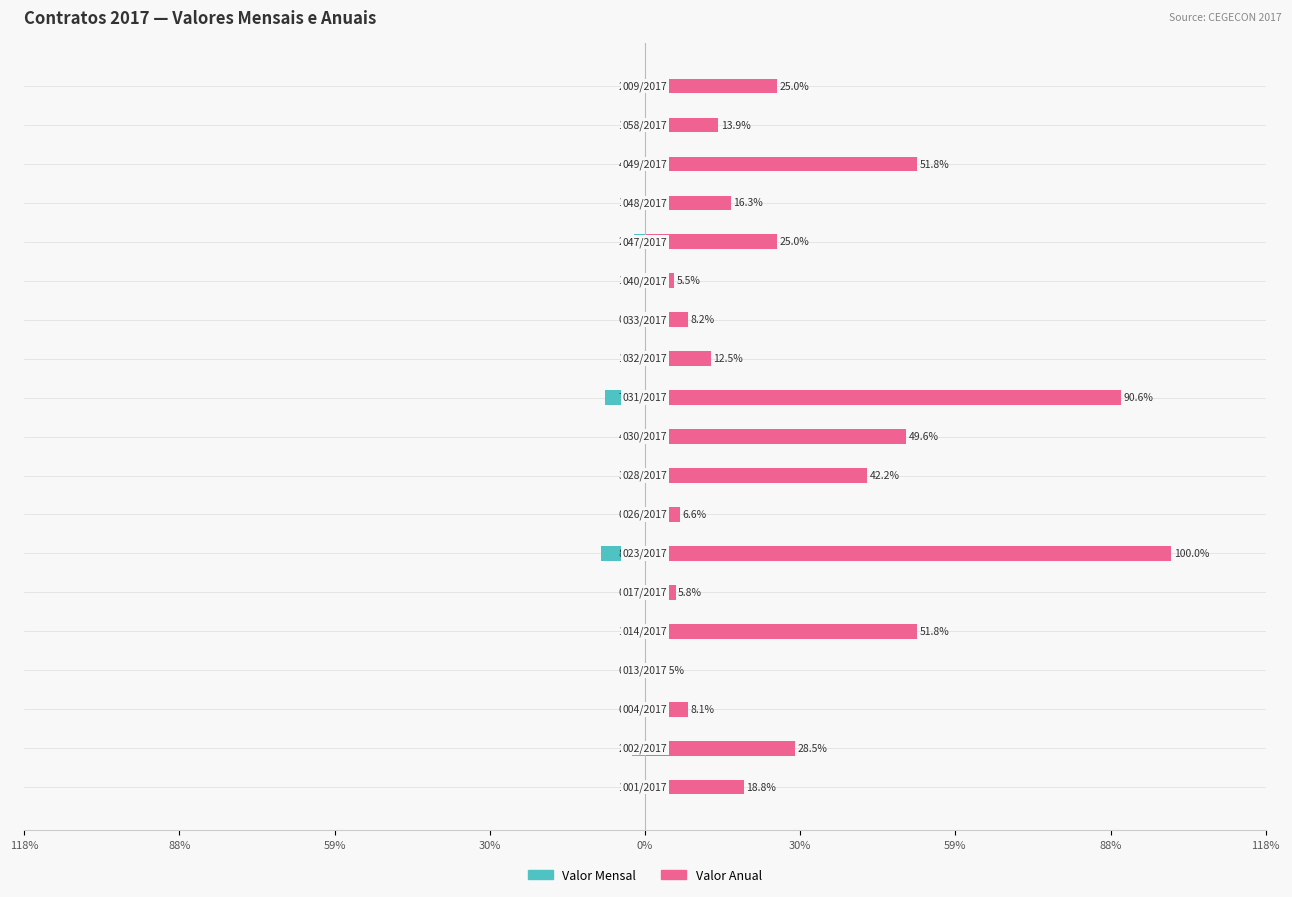

Which series has the largest total across all categories?

Valor Anual